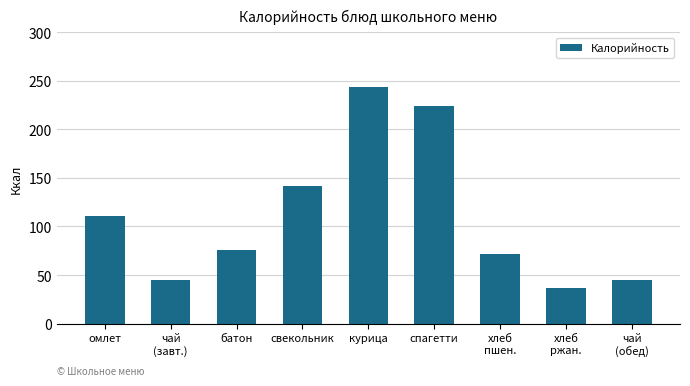

What is the average value?

110.4